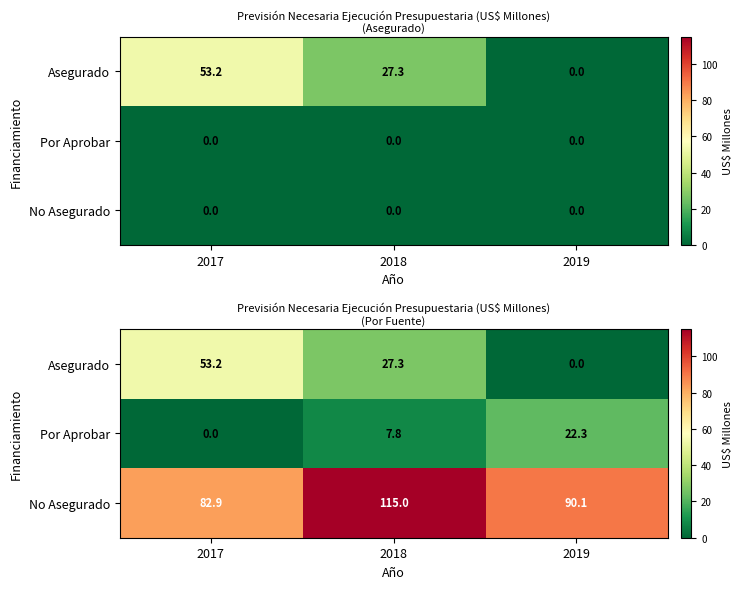

Between 2017 and 2018, which is larger?

2017